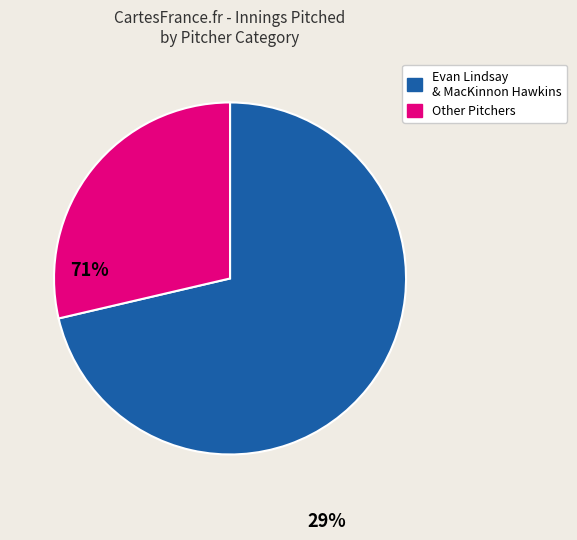

Does any single category account for the majority?

Yes